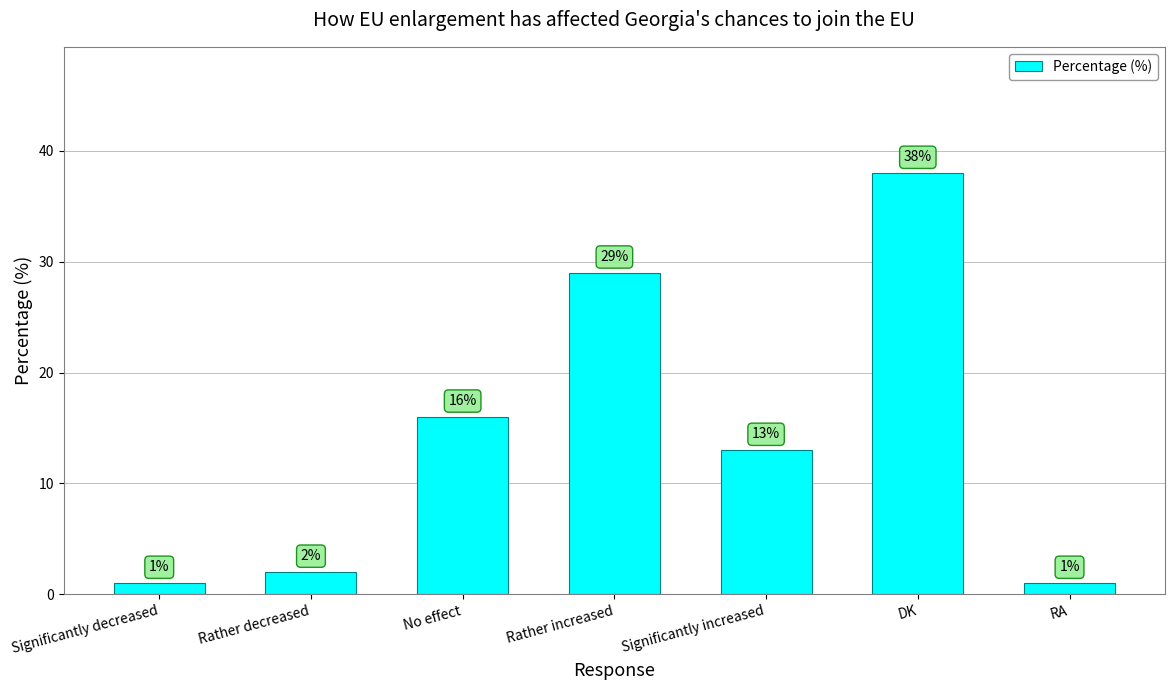

Reading left to right, what are all the values shown in this chart?

1	2	16	29	13	38	1